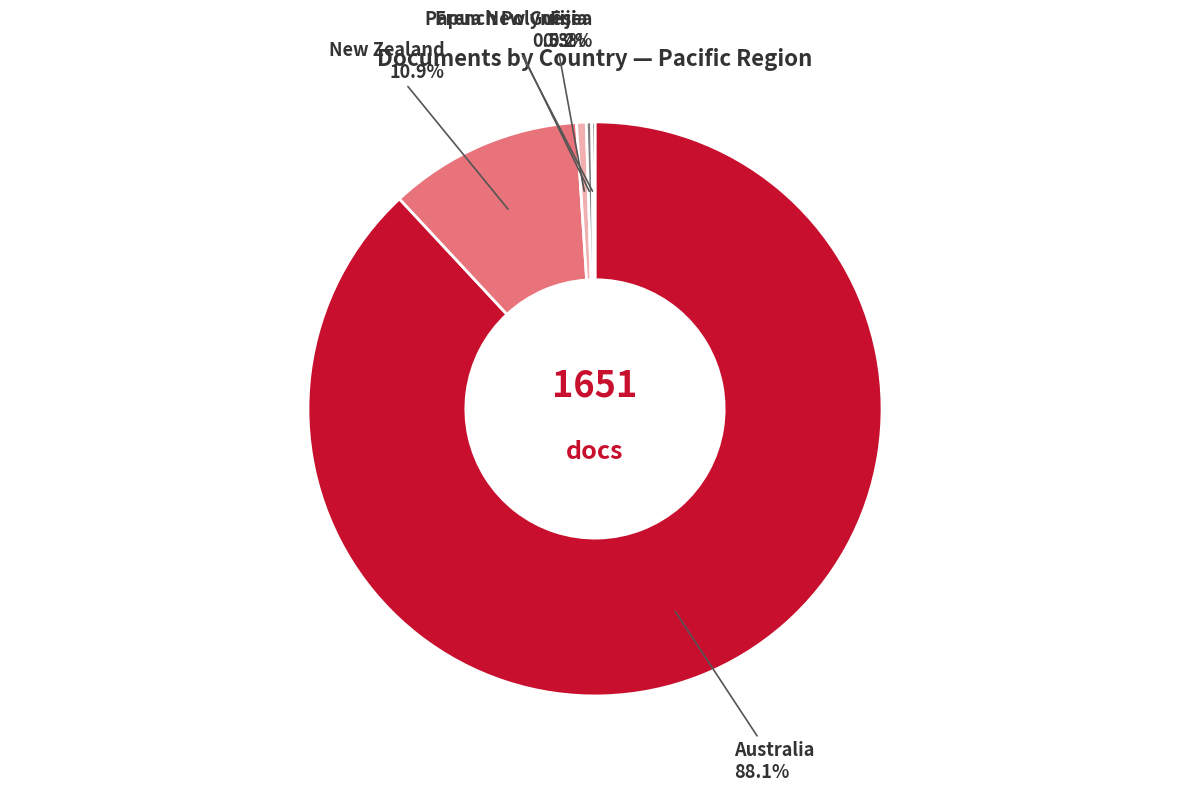

Combined, what portion of the pie is Australia and French Polynesia?

88.4%